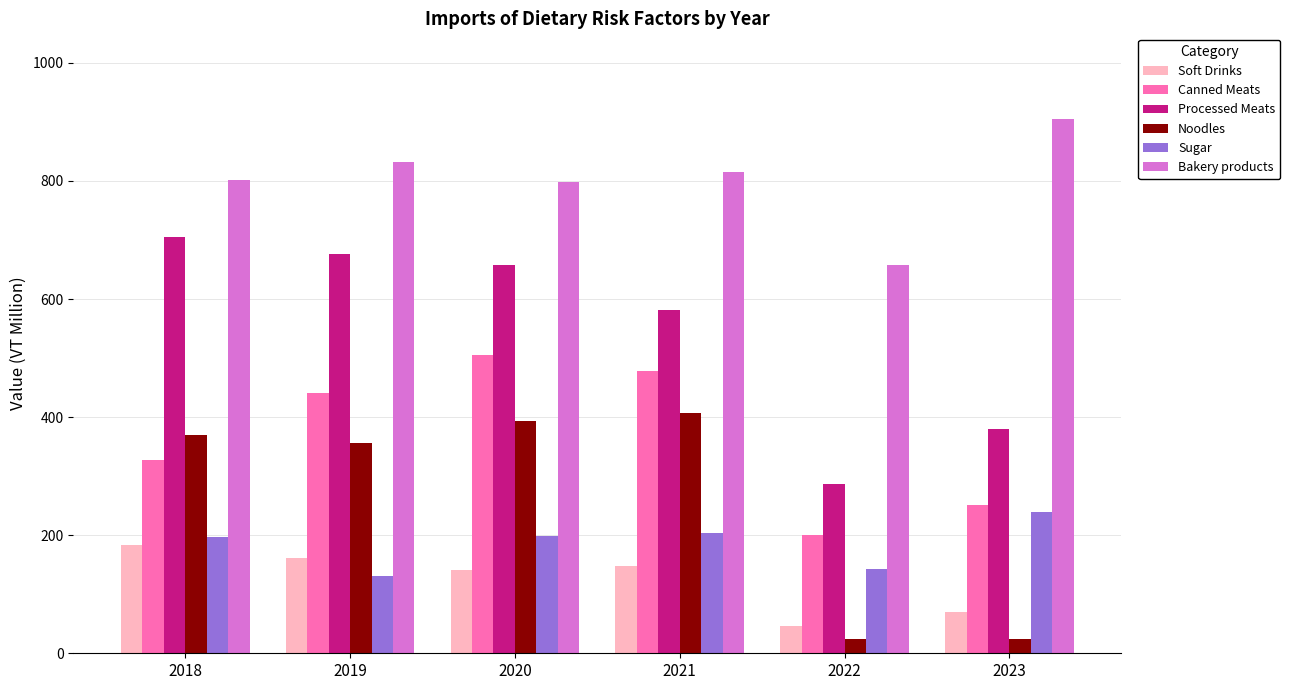

Is the value of Sugar at 2023 greater than the value of Bakery products at 2019?

No